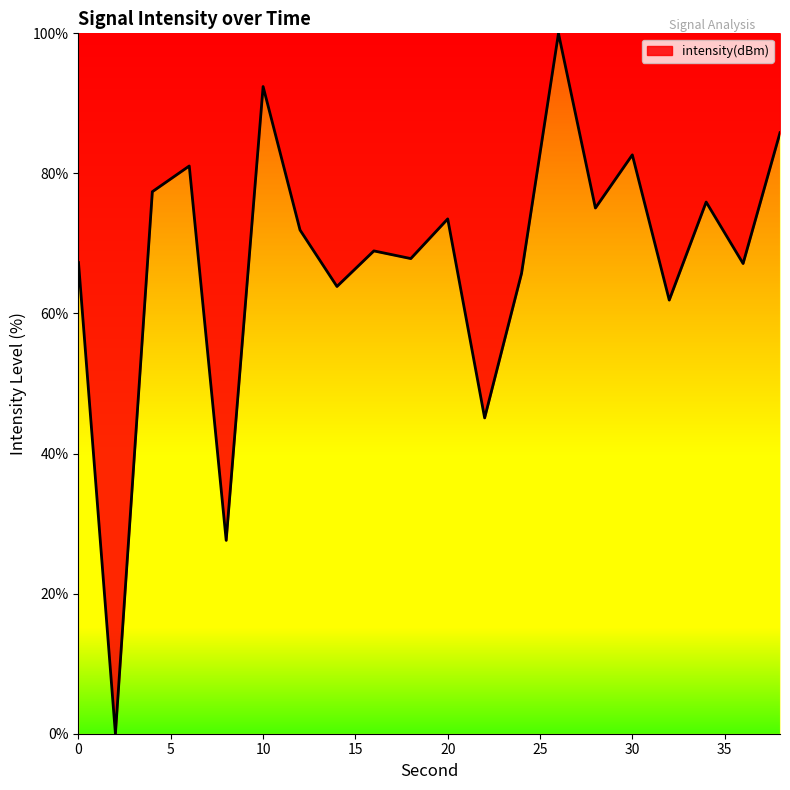

What is the maximum value shown in the chart?

100.0